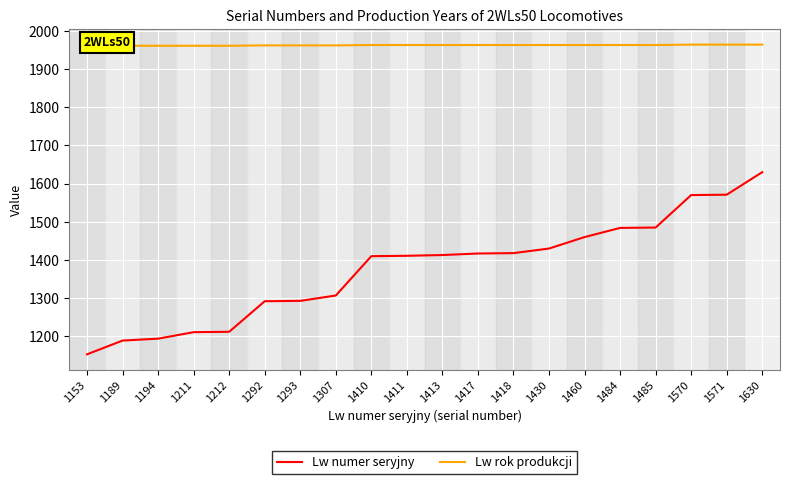

Is it true that Lw rok produkcji equals 753 at 1413?

False